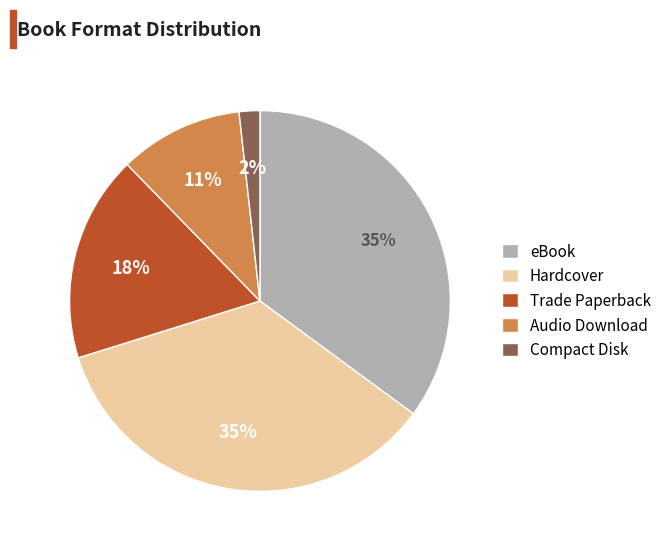

Is it true that Audio Download is 20% of the pie?

False